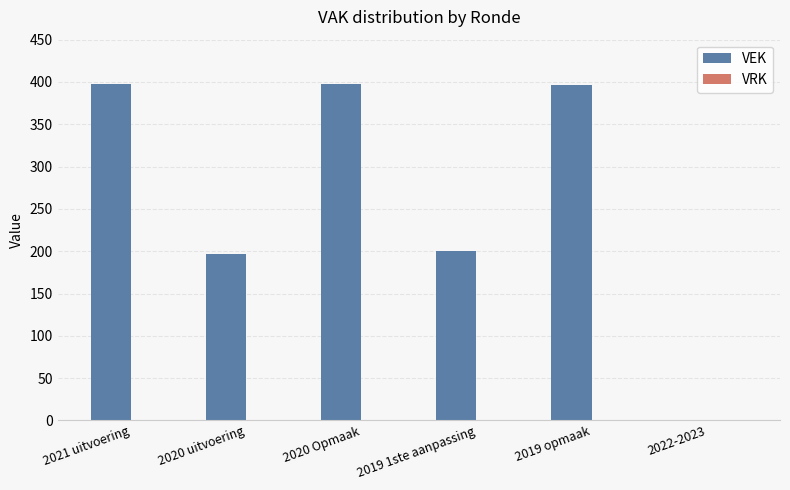

What is the maximum value shown in the chart?

398